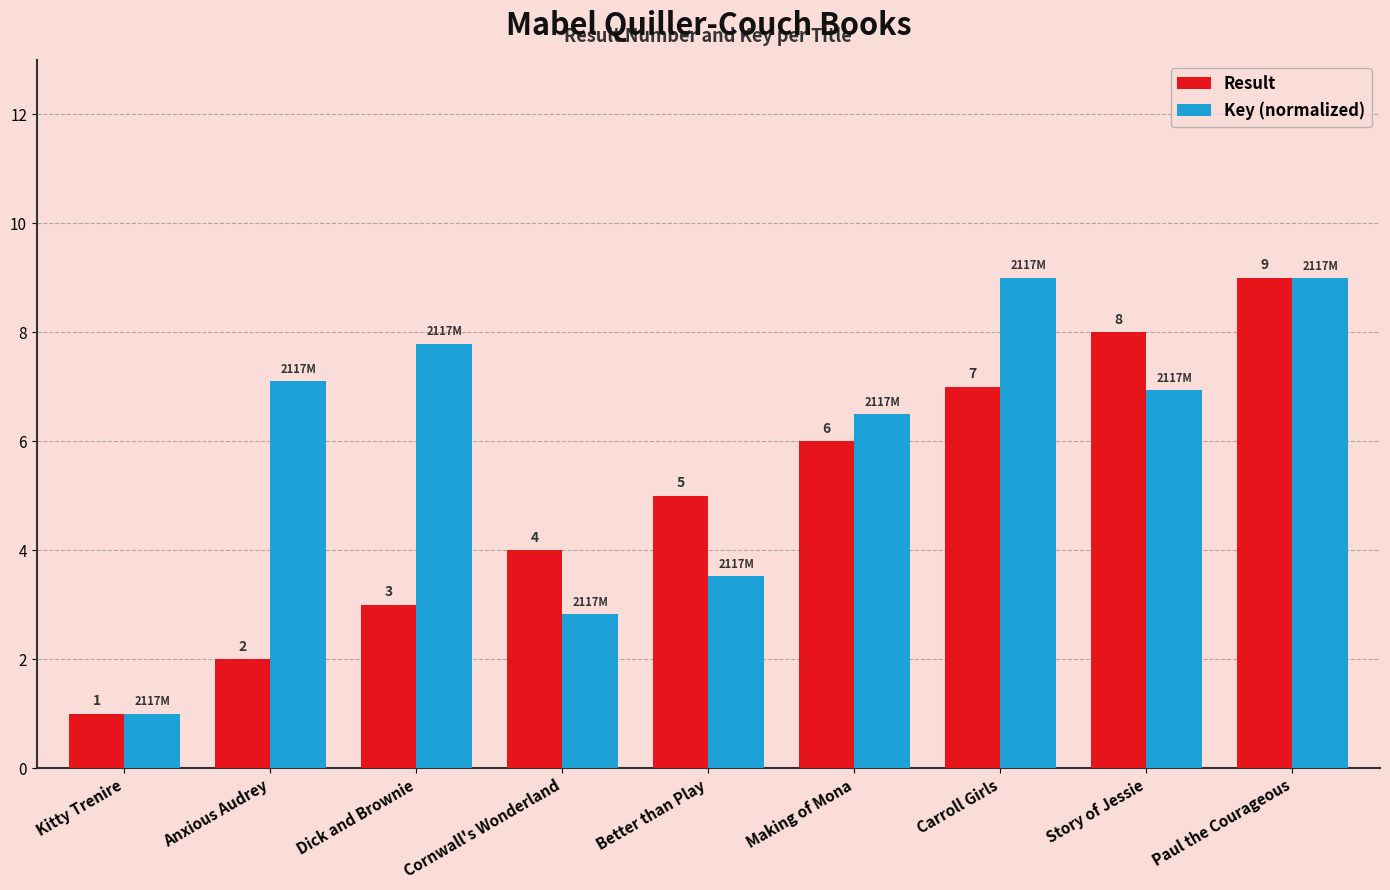

Rank the series by their average value, from lowest to highest.

Result, Key (normalized)